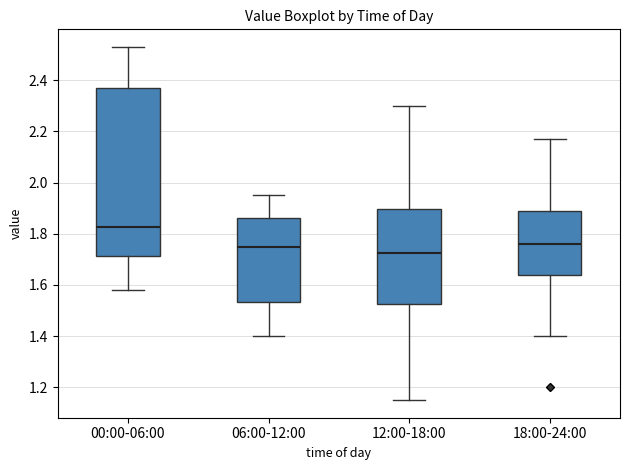

Which box has the highest median line?

00:00-06:00